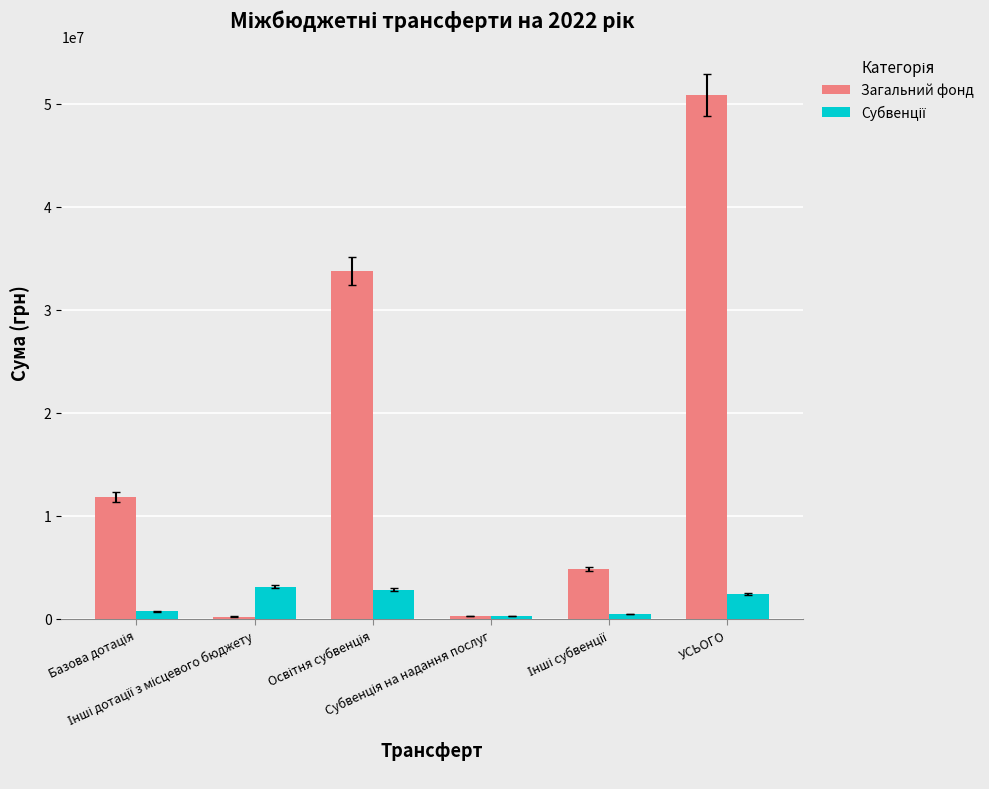

What is the maximum value shown in the chart?

50883510.5